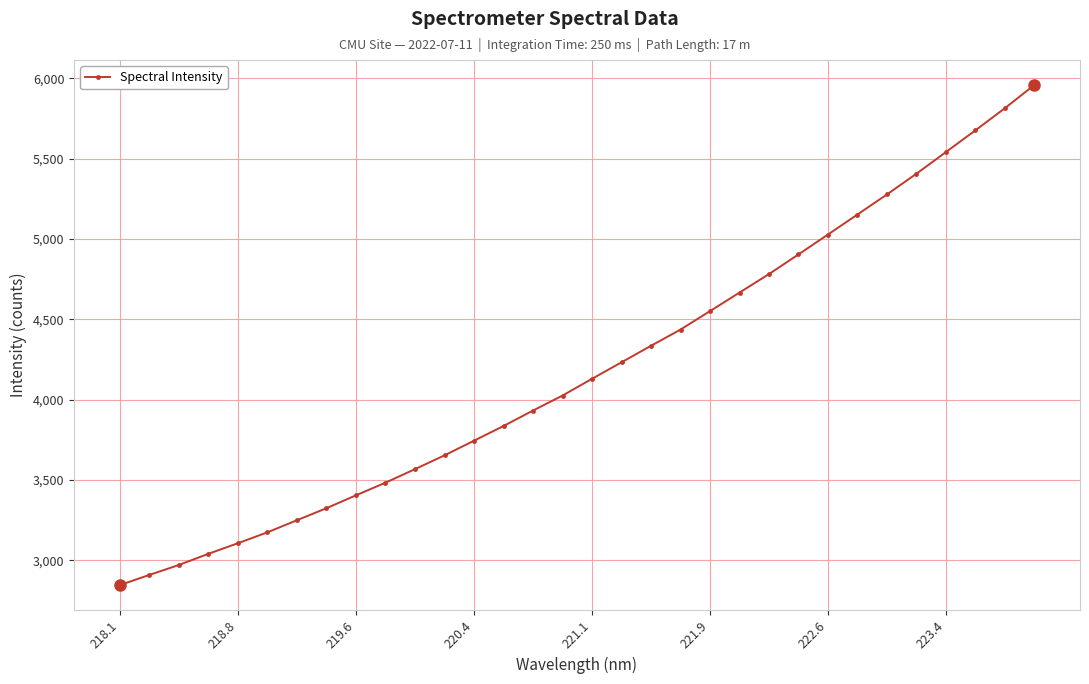

How many data points are less than 4130?

16